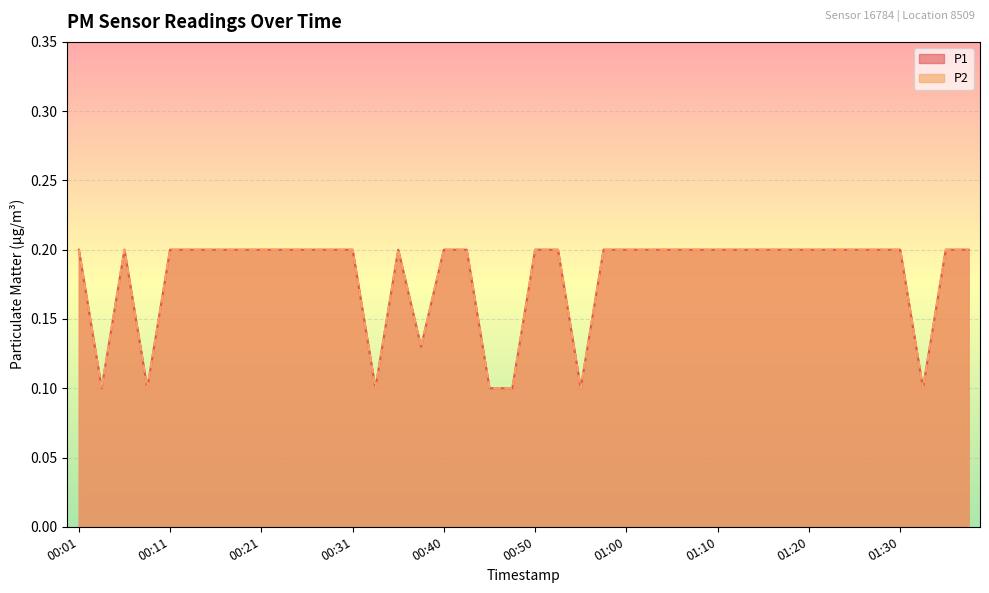

At how many categories does at least one series exceed 0?

40